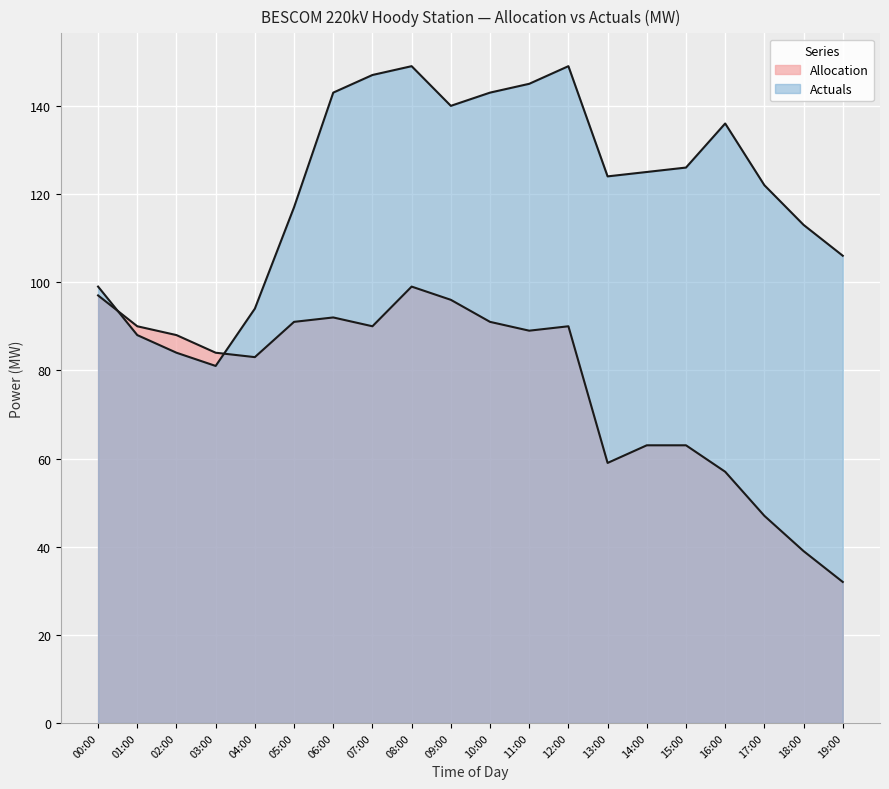

What position from the right is 14:00?

6